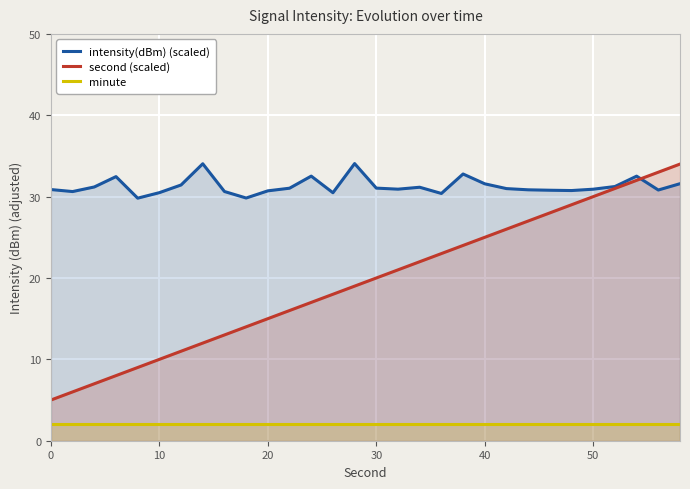

What is the difference between the highest and lowest values at 40?

29.6